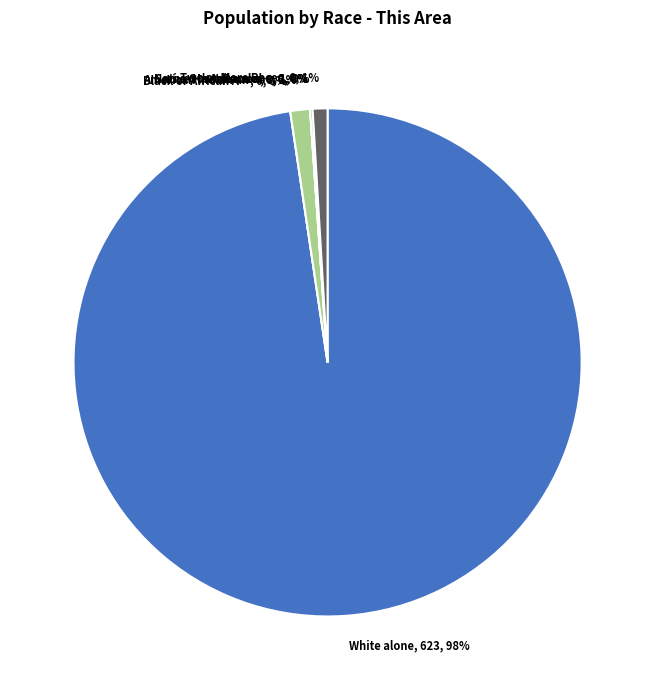

What is the largest slice in the pie chart?

White alone